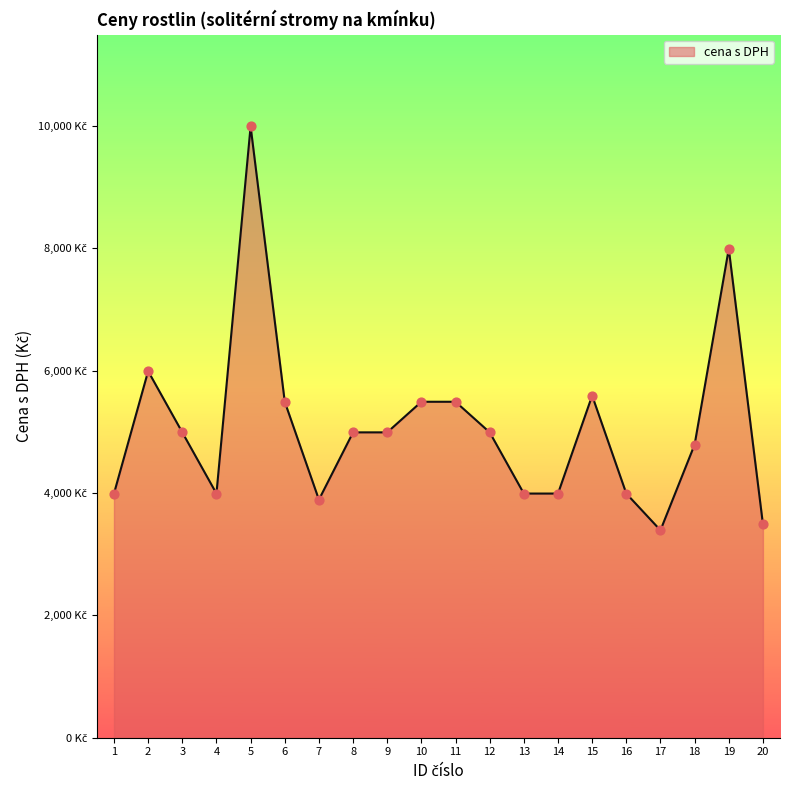

What is the ratio of the value at 1 to the value at 10?

0.7